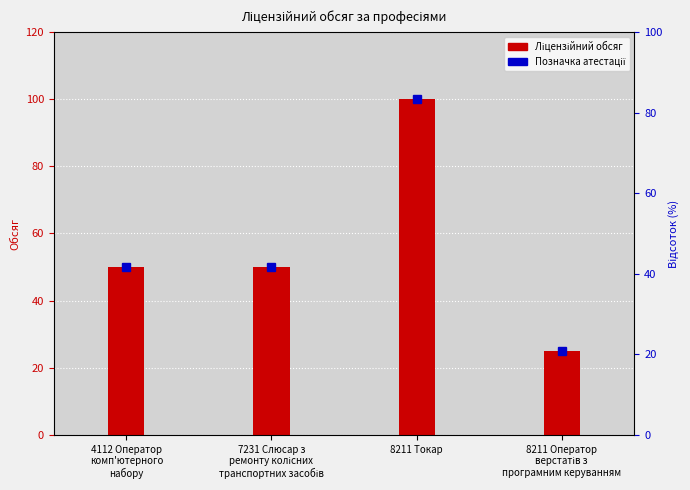

Between 8211 Токар and 7231 Слюсар з
ремонту колісних
транспортних засобів, which is larger?

8211 Токар